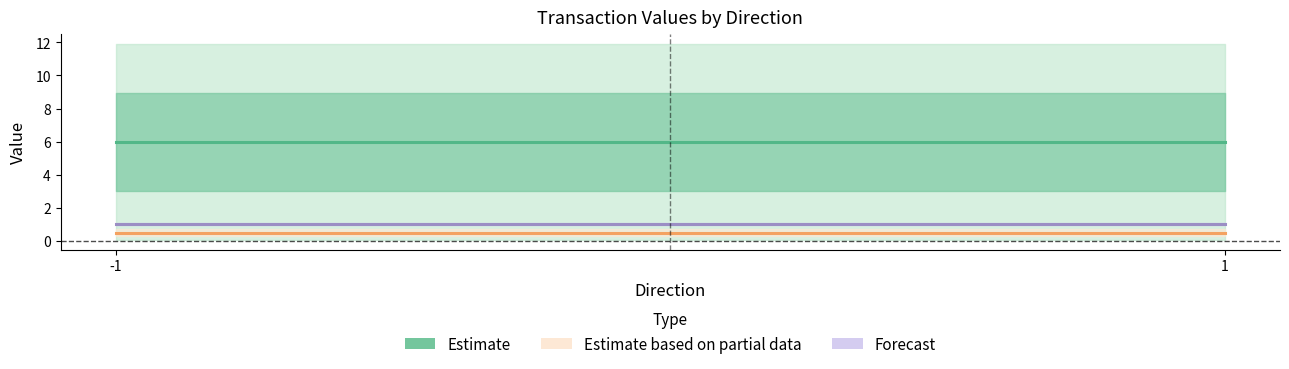

Which series changed the most between -1 and 1?

Estimate